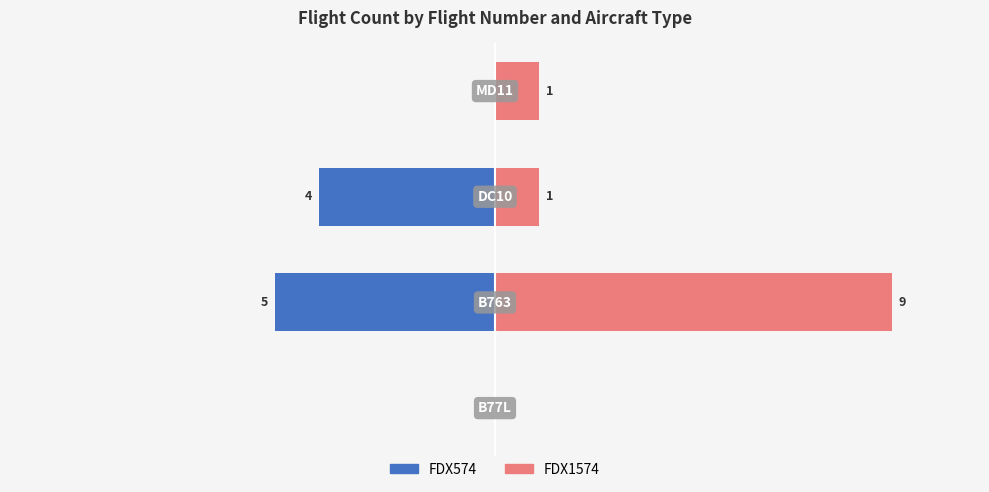

Reading left to right, list all the values displayed in this chart.

FDX574: 0	-5	-4	0
FDX1574: 0	9	1	1